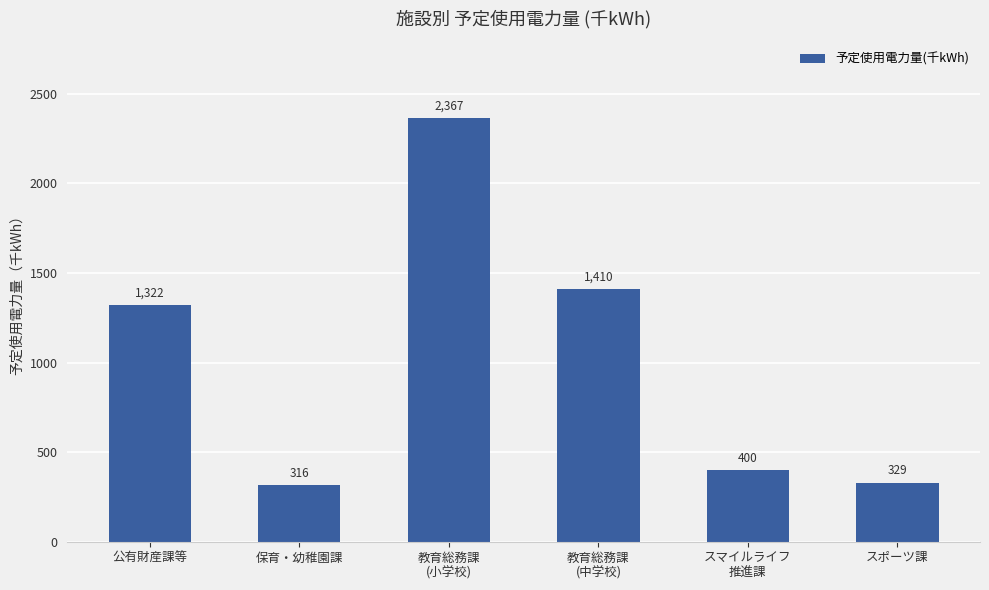

What is the approximate value at 保育・幼稚園課?

316.9